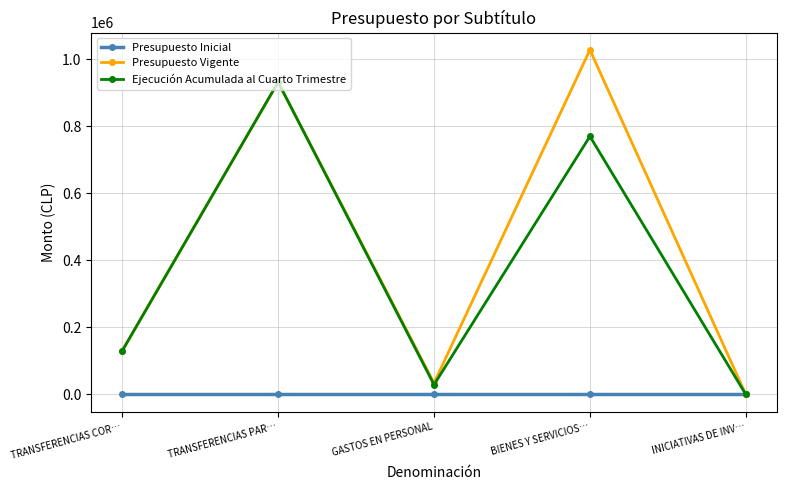

Reading left to right, what are all the values shown in this chart?

Presupuesto Inicial: 0	0	0	0	0
Presupuesto Vigente: 130290	932291	34000	1028581	0
Ejecución Acumulada al Cuarto Trimestre: 130290	932291	29179	770429	0